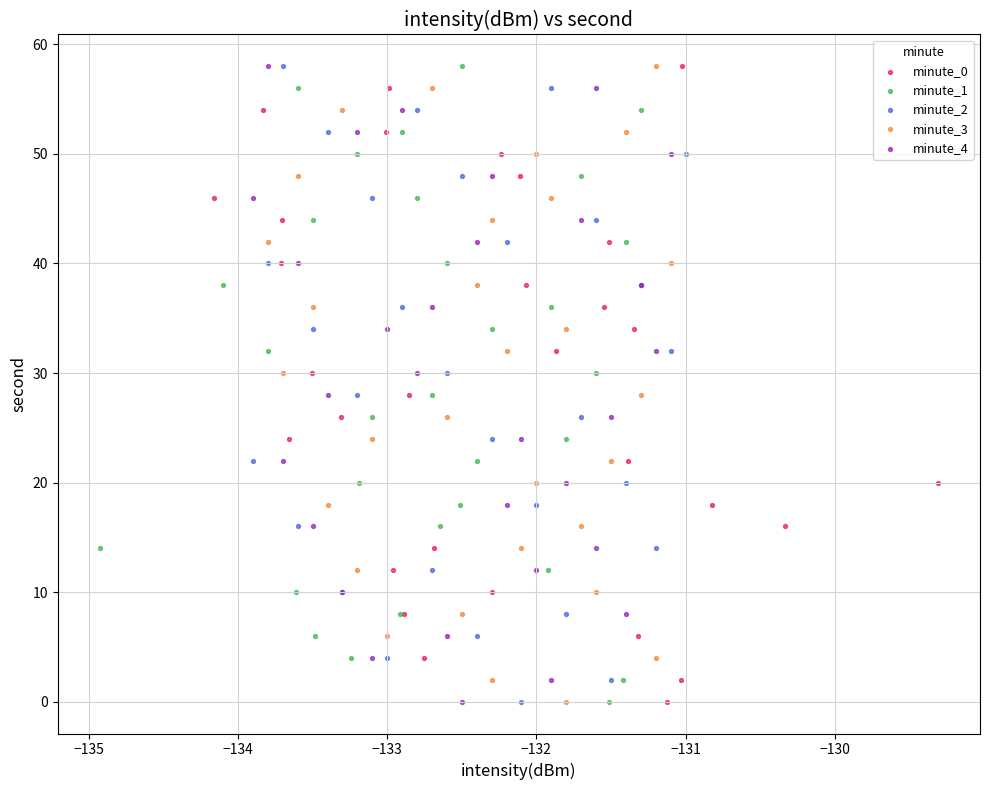

What are all the series names shown in the legend?

minute_0, minute_1, minute_2, minute_3, minute_4